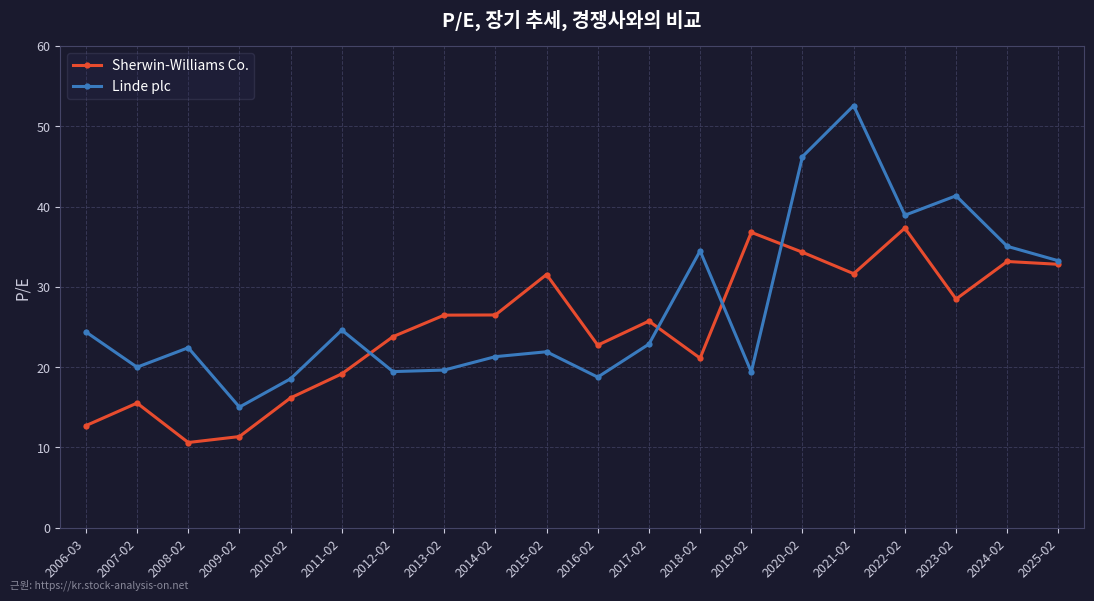

Is it true that Sherwin-Williams Co. equals 31.5 at 2015-02?

True